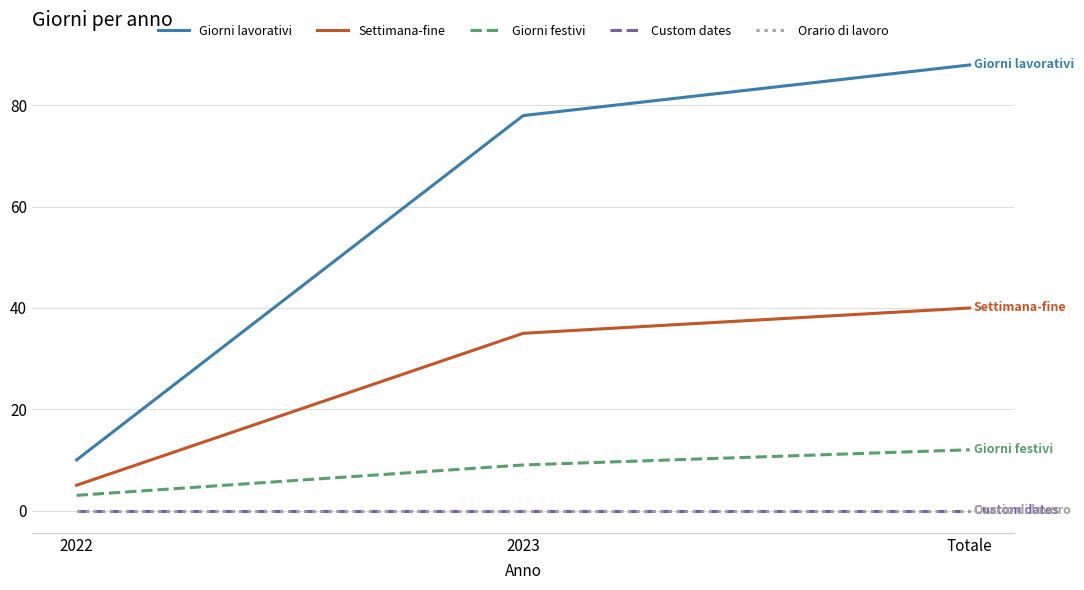

At which category is the sum across all series the highest?

Totale